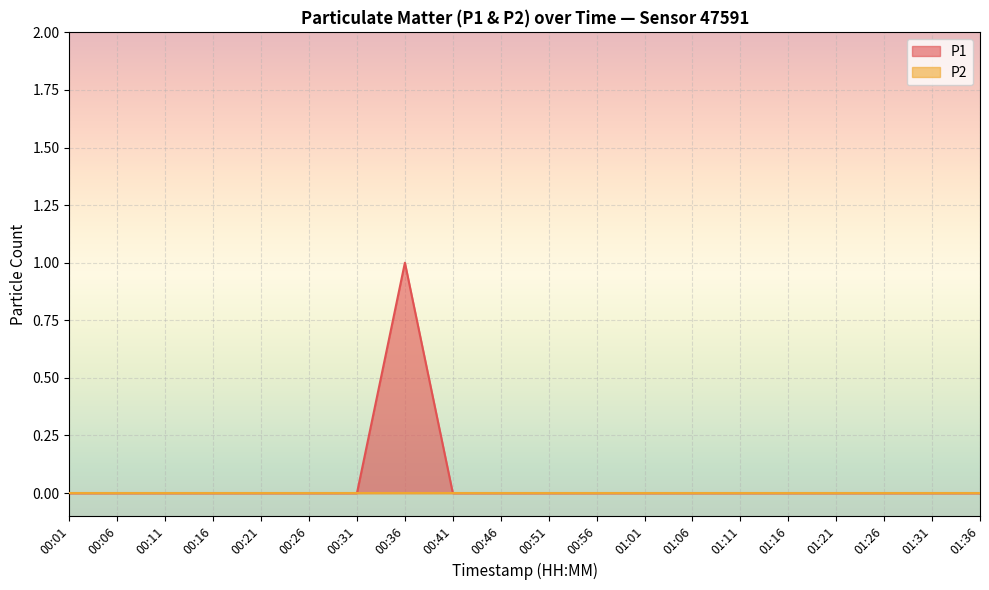

Which has a higher value, 00:56 or 00:01?

00:56